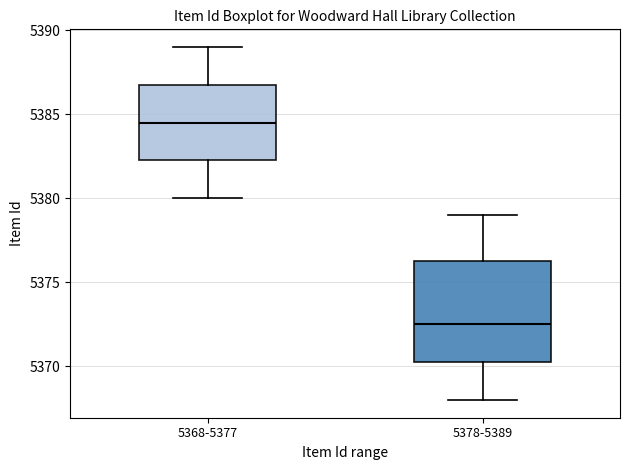

Which box's median line is the highest?

5368-5377